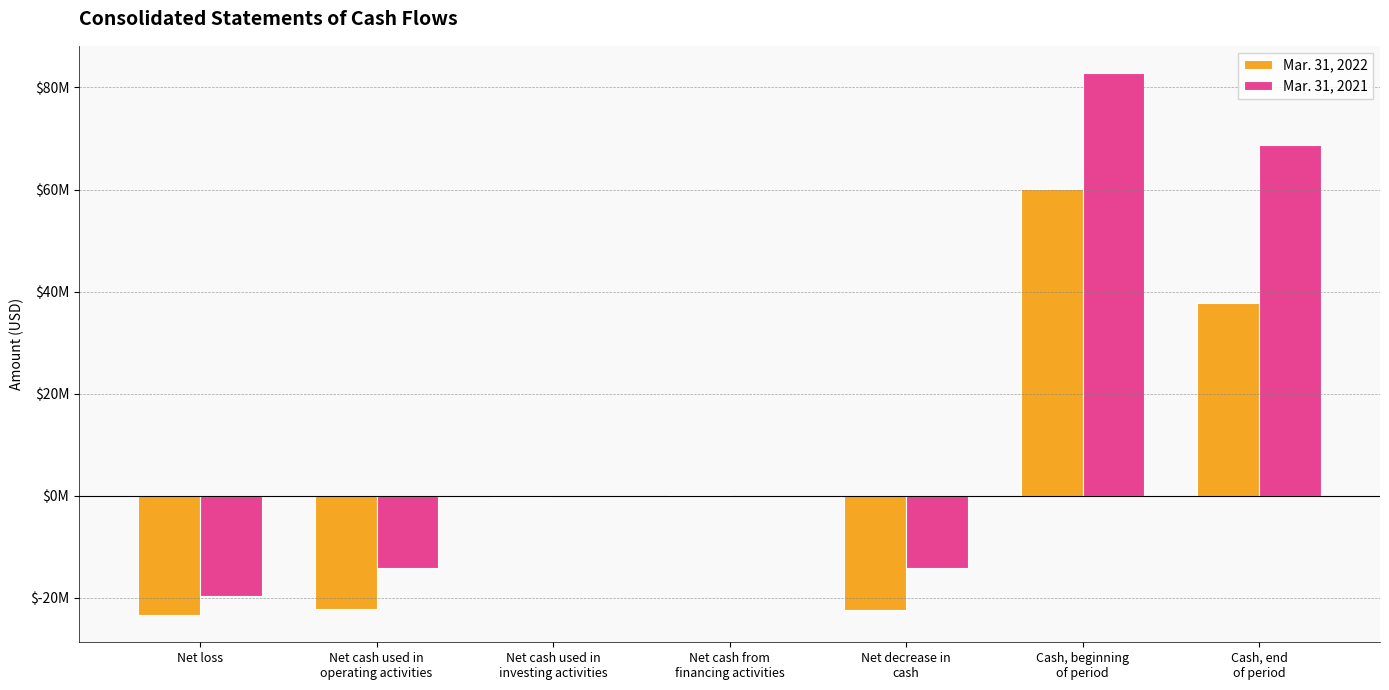

The Mar. 31, 2021 series shows -126623 at Net cash from
financing activities. True or false?

False